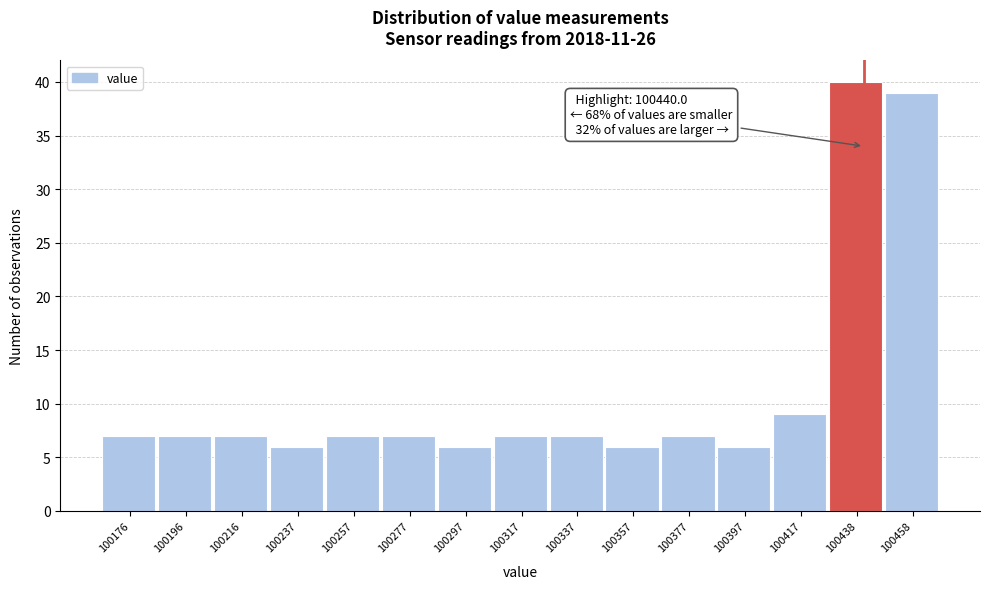

Which range on the x-axis has the tallest bar?

100430 to 100450